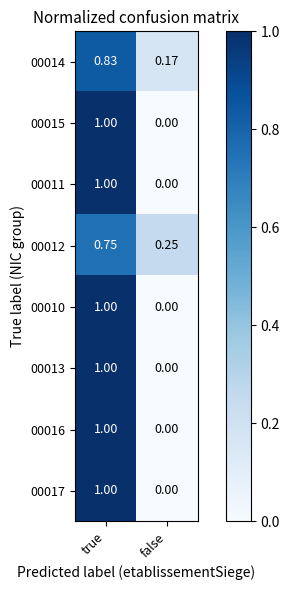

Rank the categories by 00012 value from lowest to highest.

false, true